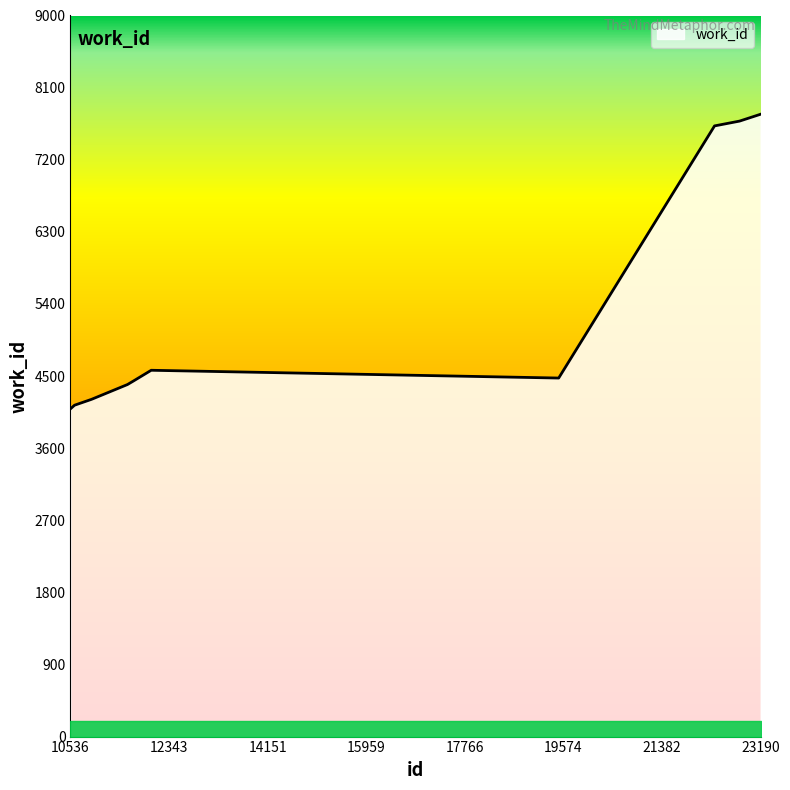

What is the smallest value displayed?

4090